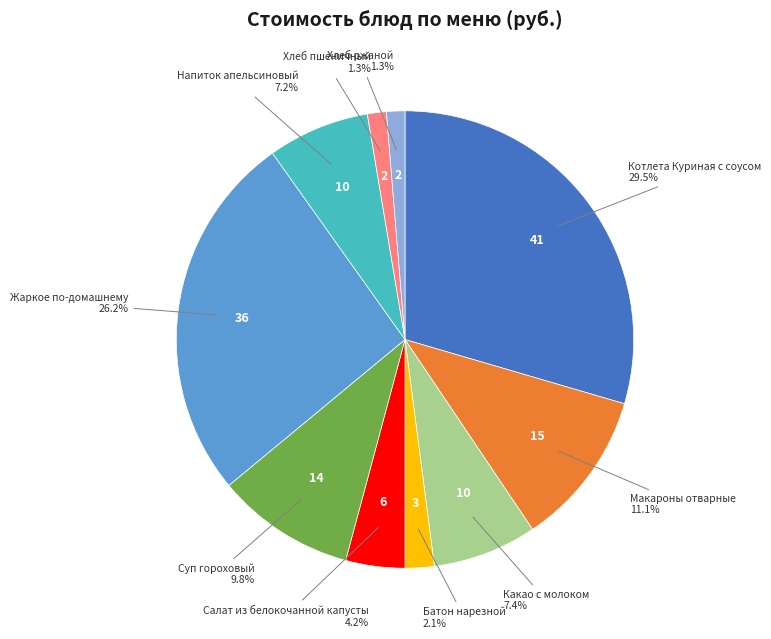

How many segments does this pie chart have?

10